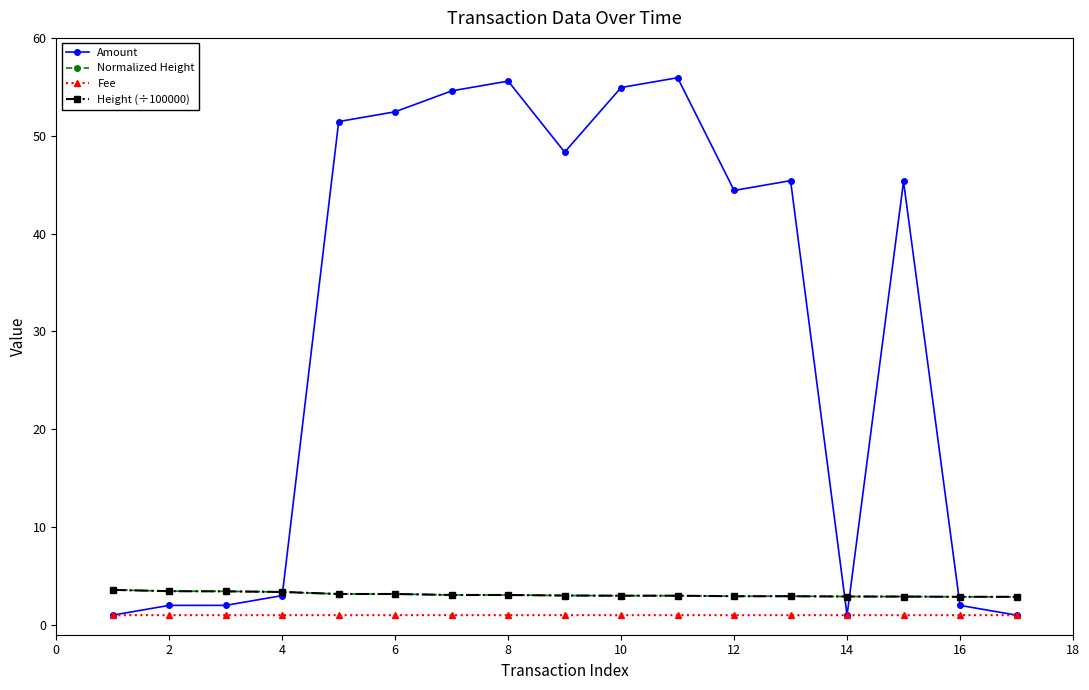

What is the average value of the Normalized Height series?

3.1